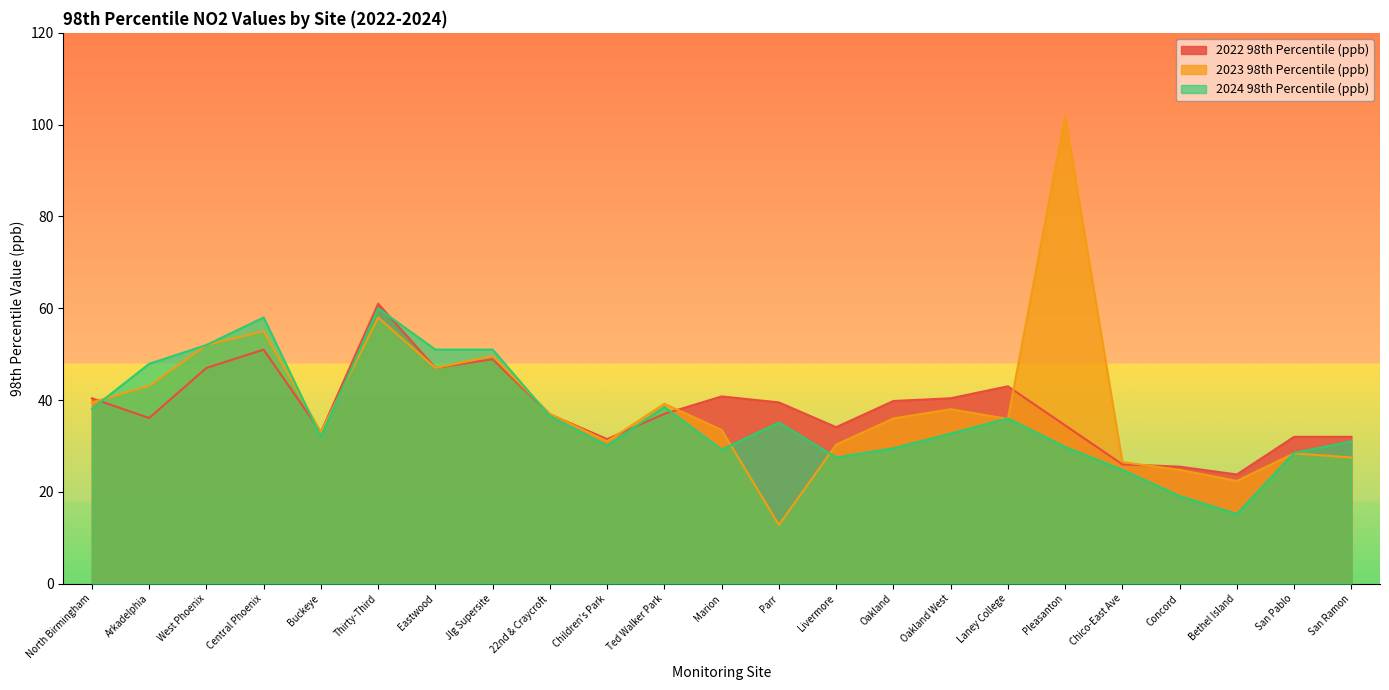

What is the difference between the maximum and minimum values in the 2023 98th Percentile (ppb) series?

89.0